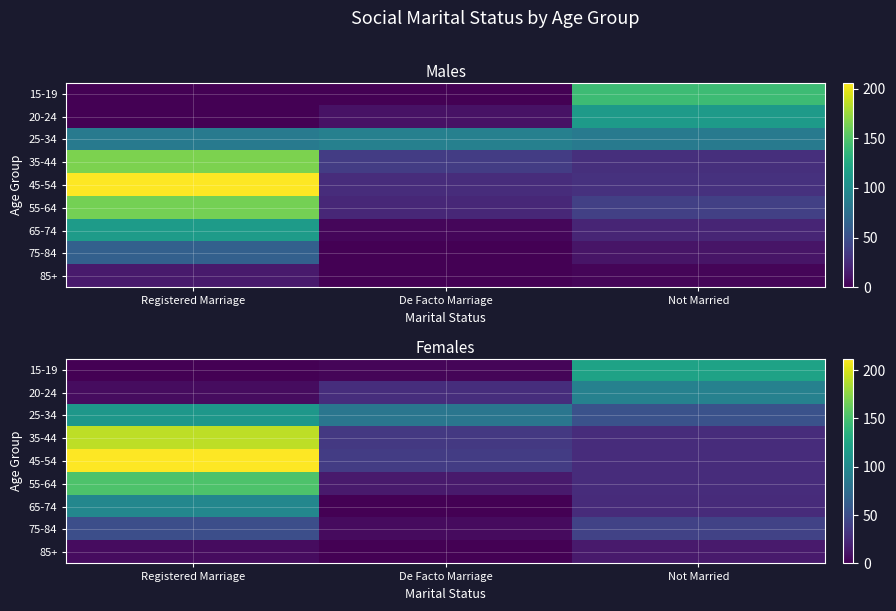

Rank the series at De Facto Marriage from highest to lowest value.

25-34, 45-54, 35-44, 20-24, 55-64, 75-84, 15-19, 65-74, 85+